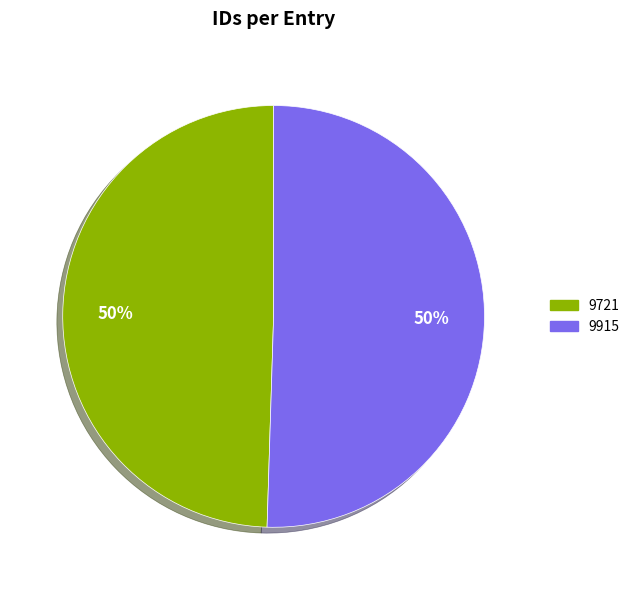

How many segments does this pie chart have?

2